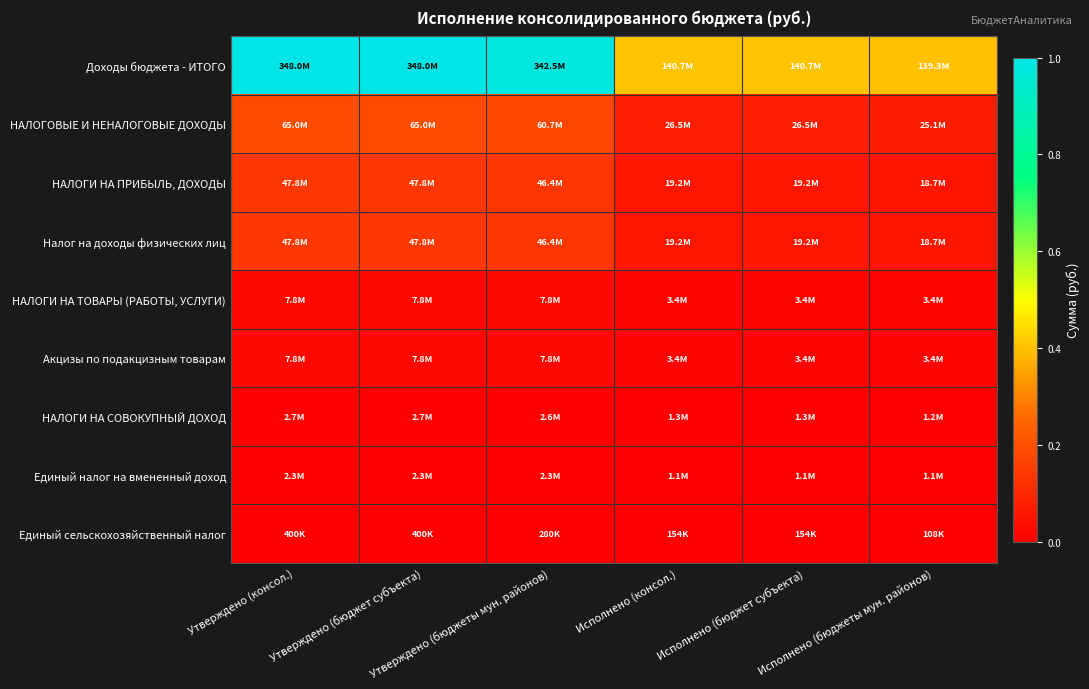

Reading left to right, what are all the values shown in this chart?

Доходы бюджета - ИТОГО: Утверждено (консол.)=1.0	Утверждено (бюджет субъекта)=1.0	Утверждено (бюджеты мун. районов)=1.0	Исполнено (консол.)=0.4	Исполнено (бюджет субъекта)=0.4	Исполнено (бюджеты мун. районов)=0.4
НАЛОГОВЫЕ И НЕНАЛОГОВЫЕ ДОХОДЫ: Утверждено (консол.)=0.2	Утверждено (бюджет субъекта)=0.2	Утверждено (бюджеты мун. районов)=0.2	Исполнено (консол.)=0.1	Исполнено (бюджет субъекта)=0.1	Исполнено (бюджеты мун. районов)=0.1
НАЛОГИ НА ПРИБЫЛЬ, ДОХОДЫ: Утверждено (консол.)=0.1	Утверждено (бюджет субъекта)=0.1	Утверждено (бюджеты мун. районов)=0.1	Исполнено (консол.)=0.1	Исполнено (бюджет субъекта)=0.1	Исполнено (бюджеты мун. районов)=0.1
Налог на доходы физических лиц: Утверждено (консол.)=0.1	Утверждено (бюджет субъекта)=0.1	Утверждено (бюджеты мун. районов)=0.1	Исполнено (консол.)=0.1	Исполнено (бюджет субъекта)=0.1	Исполнено (бюджеты мун. районов)=0.1
НАЛОГИ НА ТОВАРЫ (РАБОТЫ, УСЛУГИ): Утверждено (консол.)=0.0	Утверждено (бюджет субъекта)=0.0	Утверждено (бюджеты мун. районов)=0.0	Исполнено (консол.)=0.0	Исполнено (бюджет субъекта)=0.0	Исполнено (бюджеты мун. районов)=0.0
Акцизы по подакцизным товарам: Утверждено (консол.)=0.0	Утверждено (бюджет субъекта)=0.0	Утверждено (бюджеты мун. районов)=0.0	Исполнено (консол.)=0.0	Исполнено (бюджет субъекта)=0.0	Исполнено (бюджеты мун. районов)=0.0
НАЛОГИ НА СОВОКУПНЫЙ ДОХОД: Утверждено (консол.)=0.0	Утверждено (бюджет субъекта)=0.0	Утверждено (бюджеты мун. районов)=0.0	Исполнено (консол.)=0.0	Исполнено (бюджет субъекта)=0.0	Исполнено (бюджеты мун. районов)=0.0
Единый налог на вмененный доход: Утверждено (консол.)=0.0	Утверждено (бюджет субъекта)=0.0	Утверждено (бюджеты мун. районов)=0.0	Исполнено (консол.)=0.0	Исполнено (бюджет субъекта)=0.0	Исполнено (бюджеты мун. районов)=0.0
Единый сельскохозяйственный налог: Утверждено (консол.)=0.0	Утверждено (бюджет субъекта)=0.0	Утверждено (бюджеты мун. районов)=0.0	Исполнено (консол.)=0.0	Исполнено (бюджет субъекта)=0.0	Исполнено (бюджеты мун. районов)=0.0